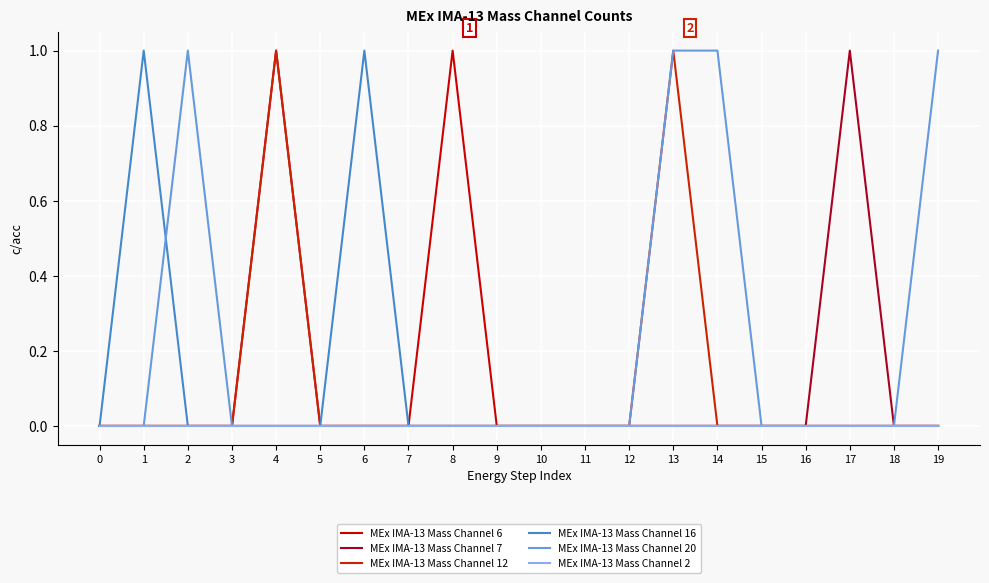

Reading left to right, extract all data points from this chart.

MEx IMA-13 Mass Channel 6: 0	0	0	0	0	0	0	0	1	0	0	0	0	0	0	0	0	0	0	0
MEx IMA-13 Mass Channel 7: 0	0	0	0	1	0	0	0	0	0	0	0	0	0	0	0	0	1	0	0
MEx IMA-13 Mass Channel 12: 0	0	0	0	1	0	0	0	0	0	0	0	0	1	0	0	0	0	0	0
MEx IMA-13 Mass Channel 16: 0	1	0	0	0	0	1	0	0	0	0	0	0	0	0	0	0	0	0	0
MEx IMA-13 Mass Channel 20: 0	0	1	0	0	0	0	0	0	0	0	0	0	1	1	0	0	0	0	1
MEx IMA-13 Mass Channel 2: 0	0	0	0	0	0	0	0	0	0	0	0	0	0	0	0	0	0	0	0